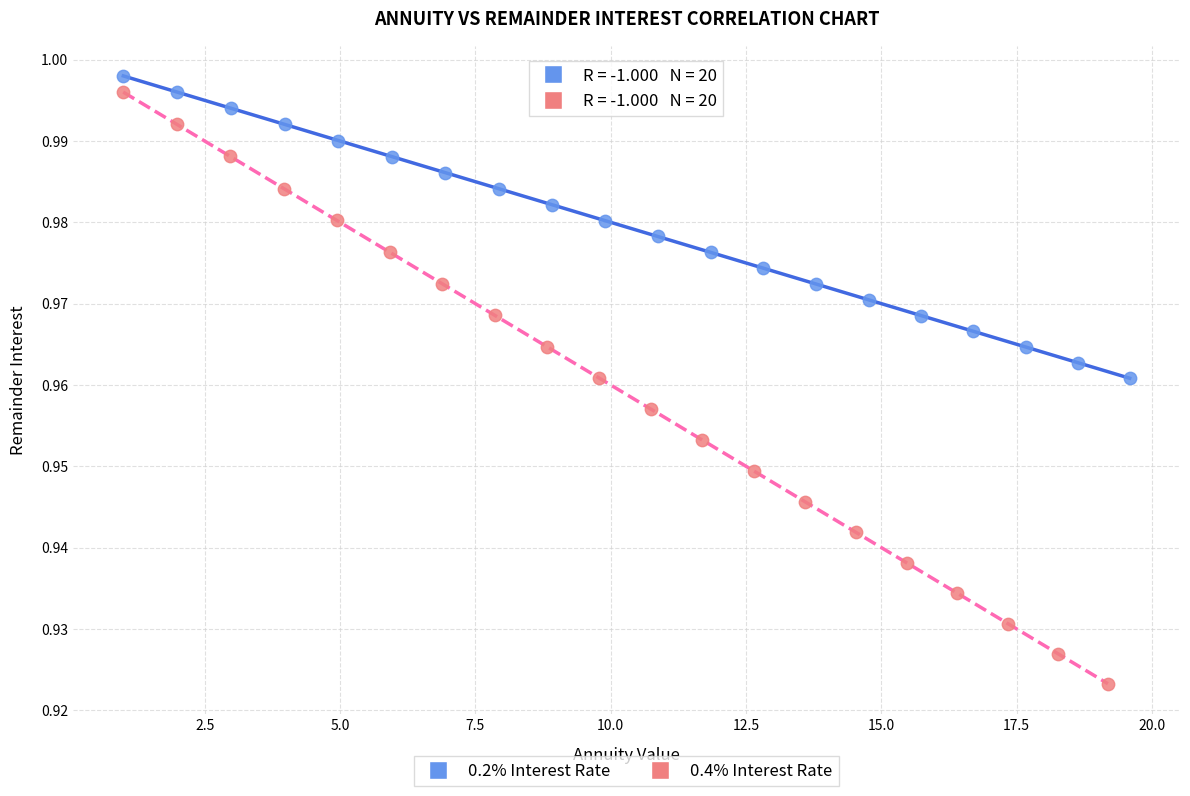

Which series has the largest Y range (max minus min)?

0.4% Interest Rate